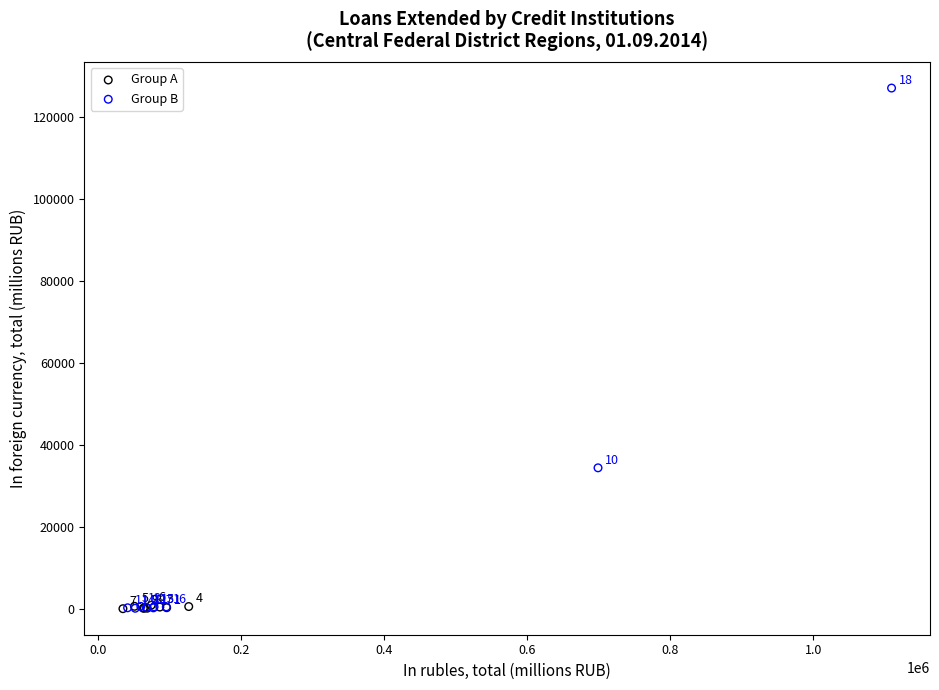

Which series contains the highest Y value?

Group B